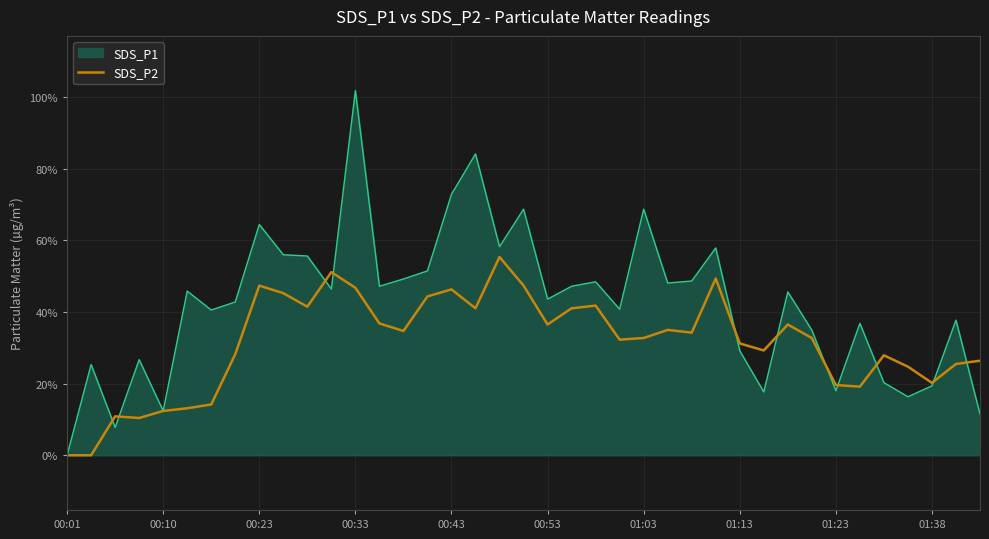

Which series has the largest range (max minus min)?

SDS_P1